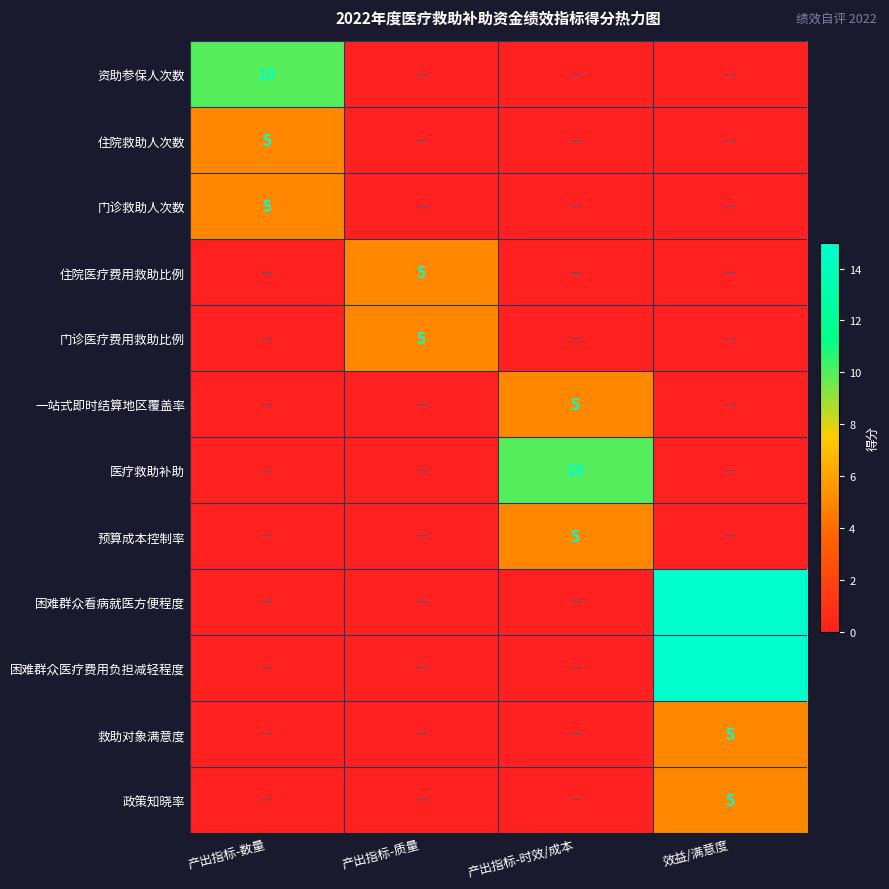

The 一站式即时结算地区覆盖率 series shows 5 at 产出指标-时效/成本. True or false?

True